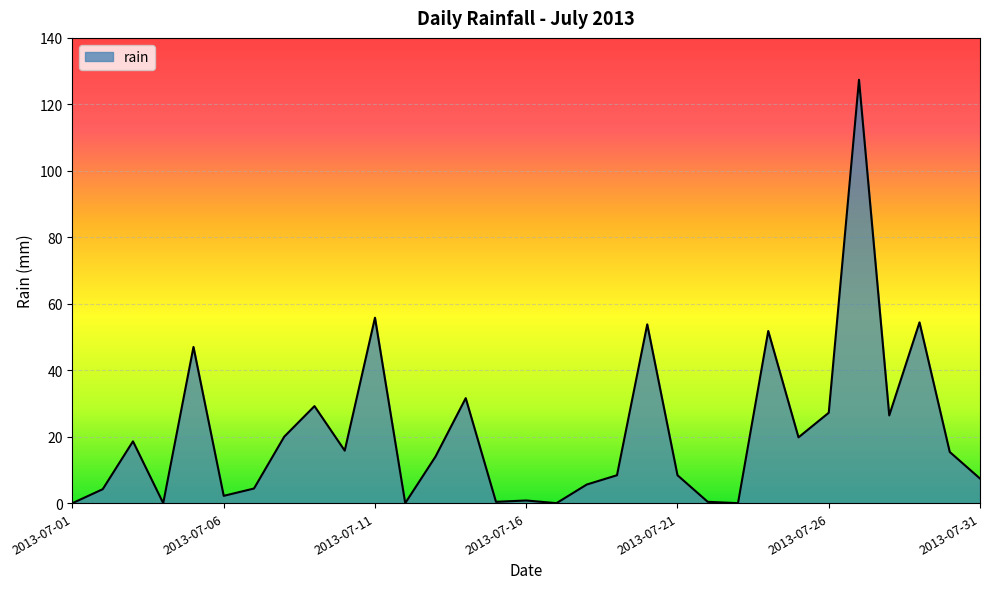

Does the chart have visible grid lines?

Yes